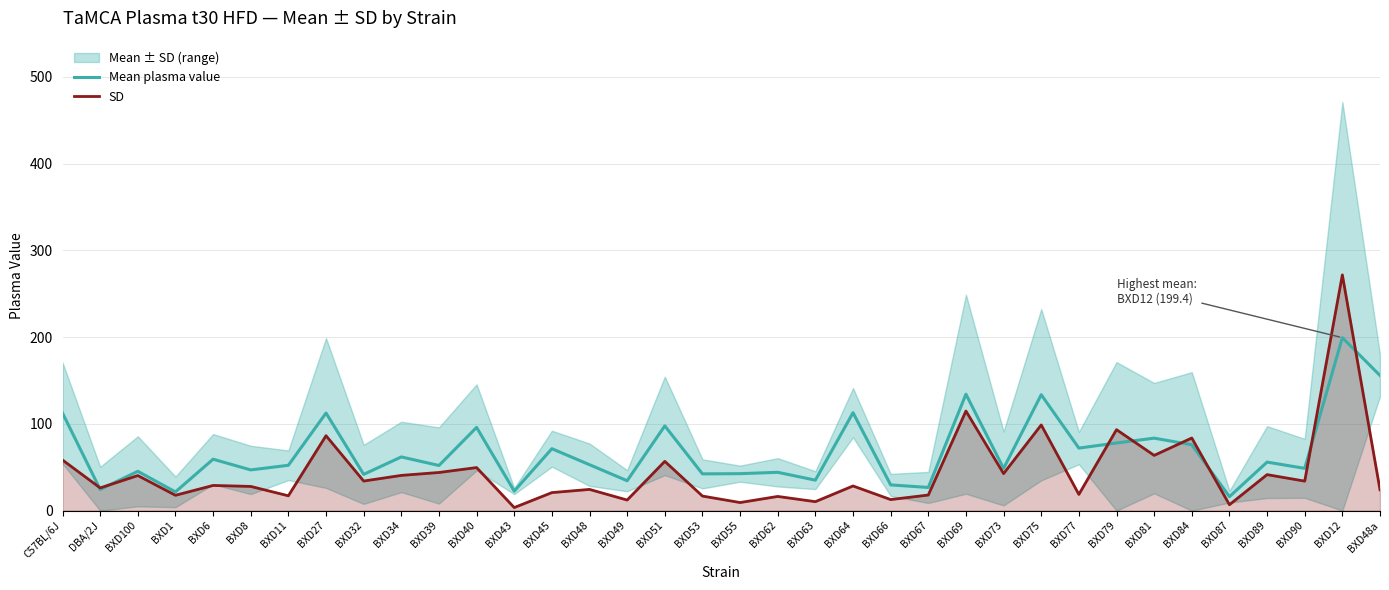

Count the number of categories in the chart.

36